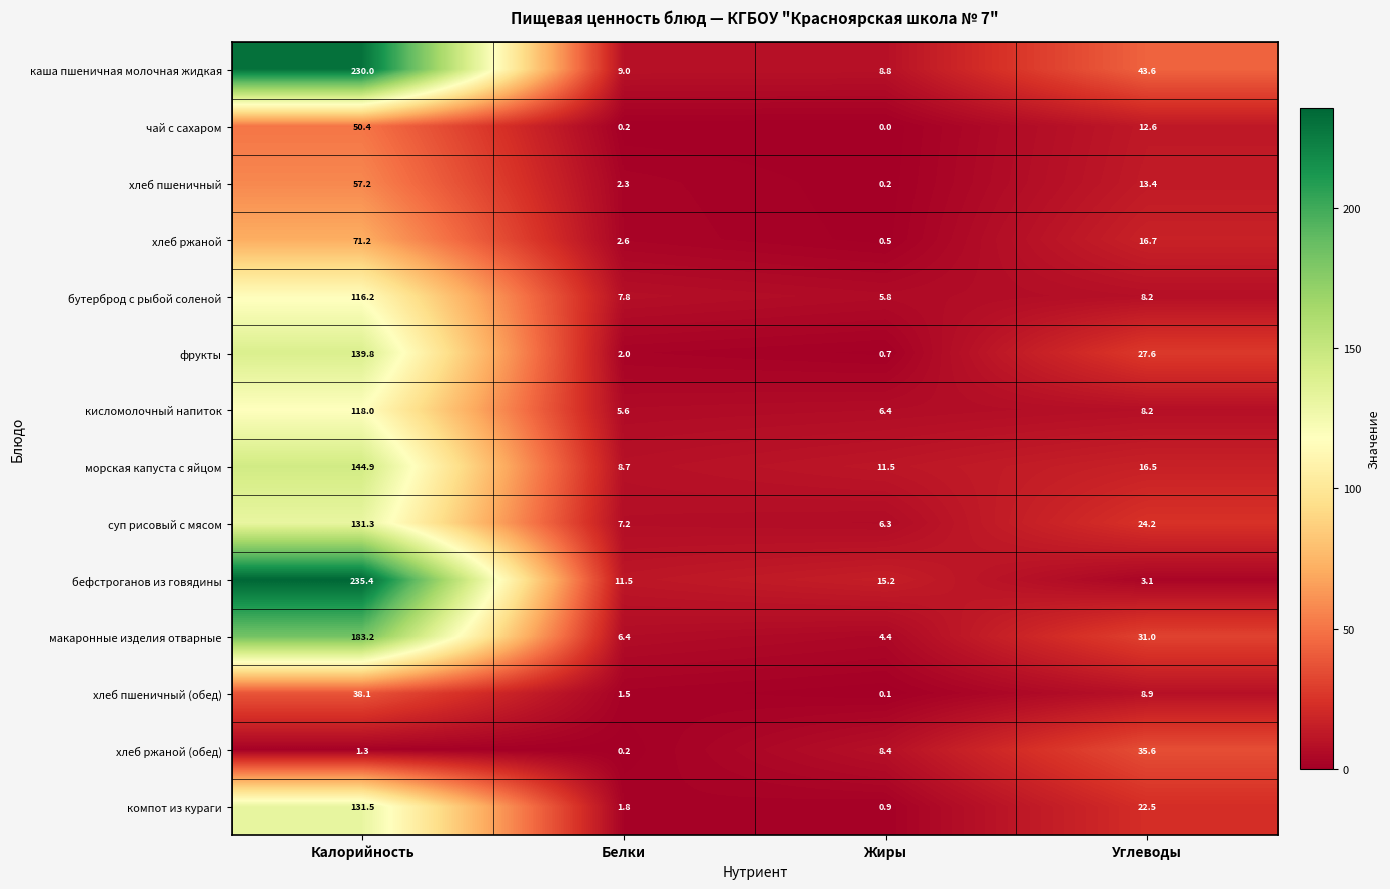

Count the number of data series in this chart.

14